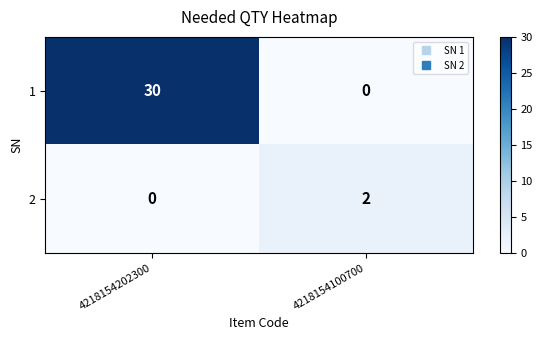

At 4218154202300, list the series in order from smallest to largest.

2, 1